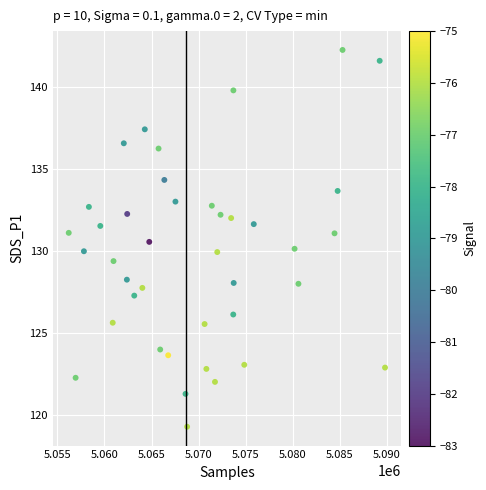

What is the range of X values (max minus min)?

33588.0